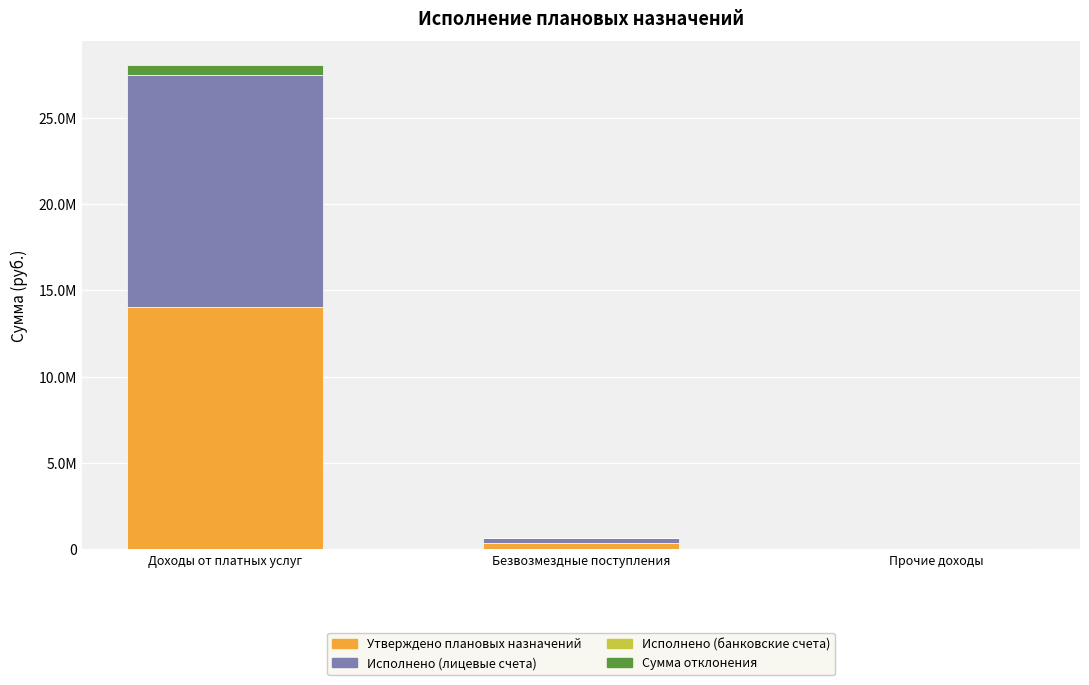

What is the difference between the highest and lowest values at Доходы от платных услуг?

14013329.6